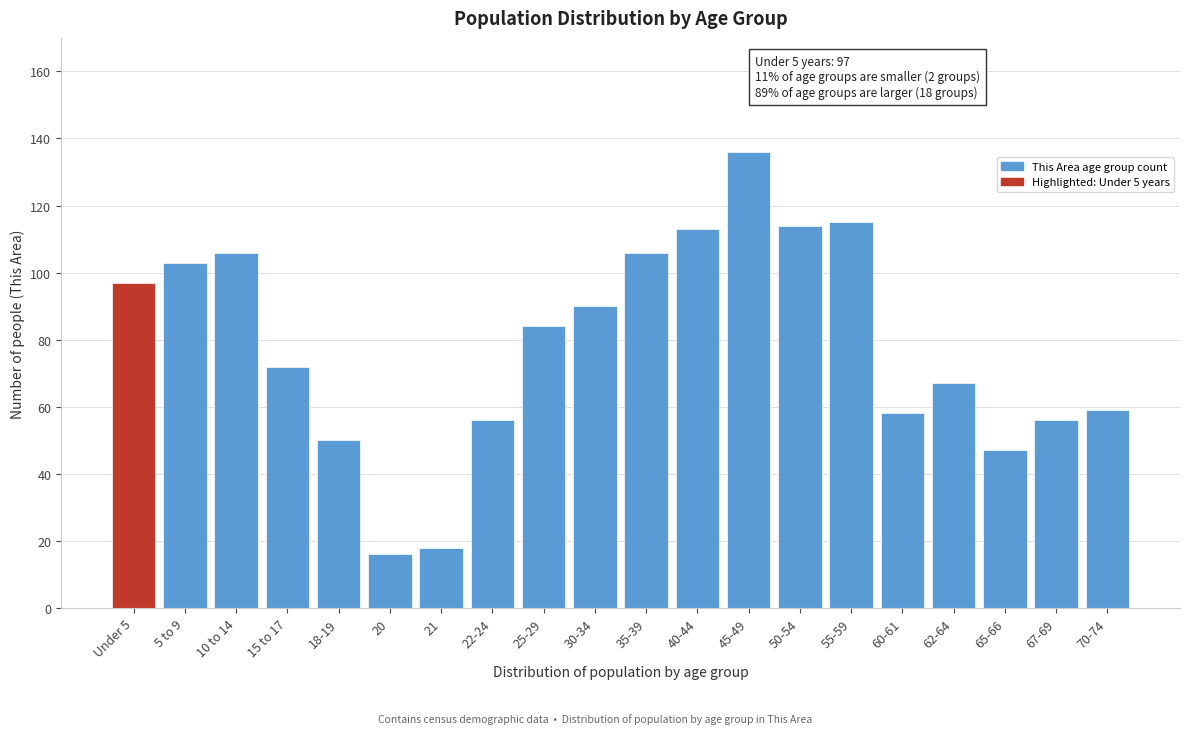

Reading left to right, what are all the values shown in this chart?

97	103	106	72	50	16	18	56	84	90	106	113	136	114	115	58	67	47	56	59